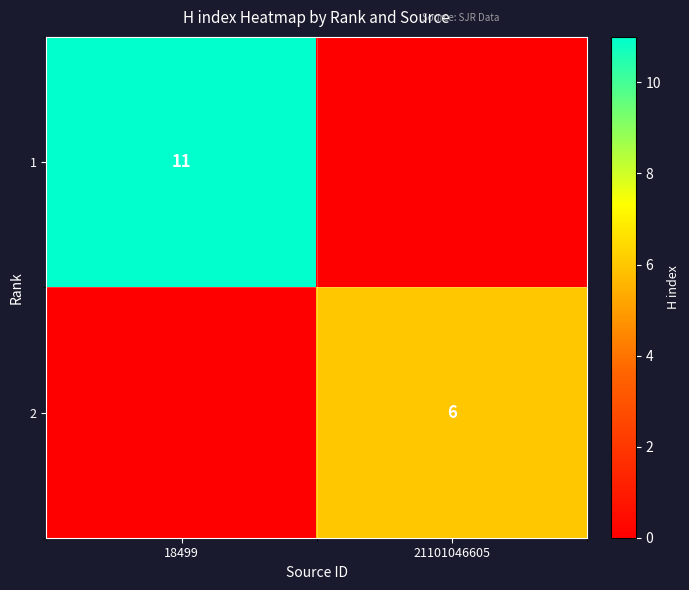

The 2 series shows 9 at 21101046605. True or false?

False